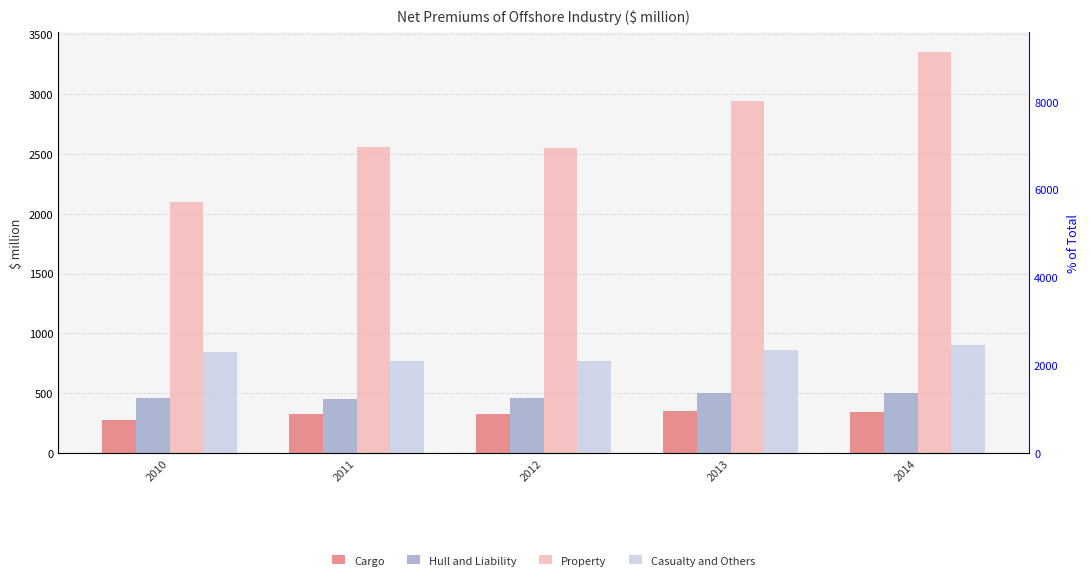

The value of Casualty and Others at 2013 is 1277.7. True or false?

False